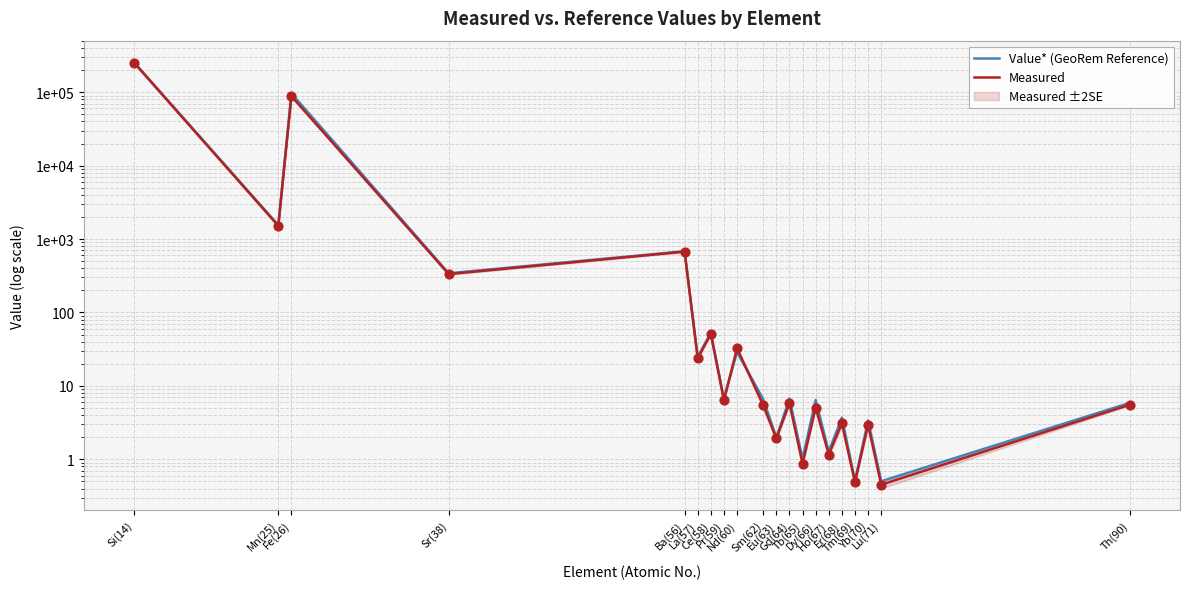

At which category is the sum across all series the highest?

Si(14)